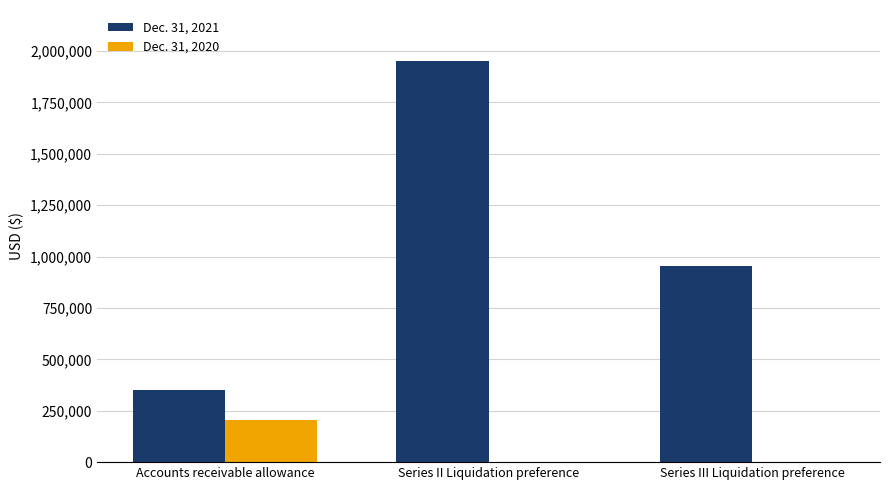

Which series changed the most between Accounts receivable allowance and Series II Liquidation preference?

Dec. 31, 2021